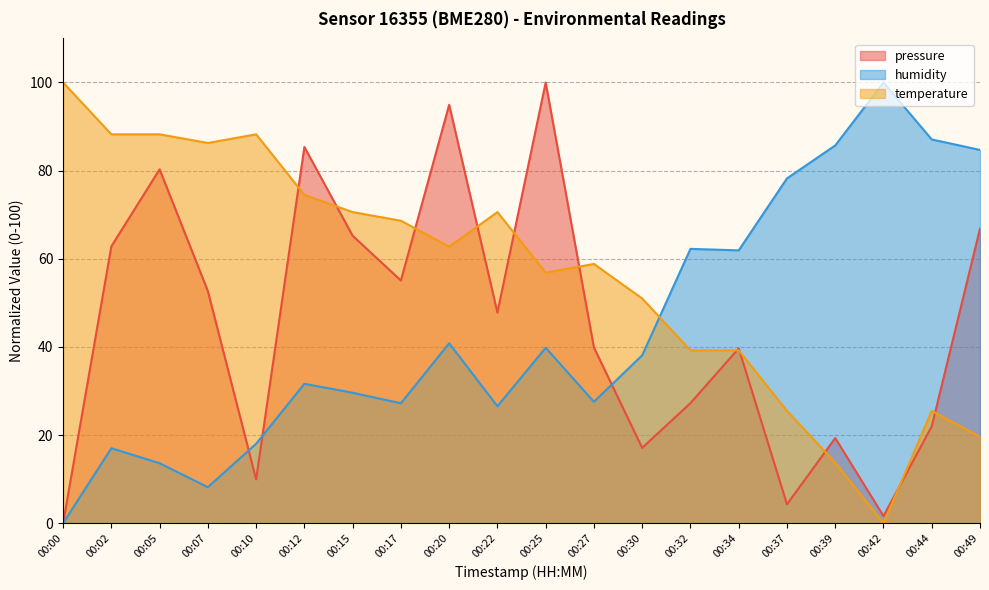

What is the sum of all temperature values?

1127.5